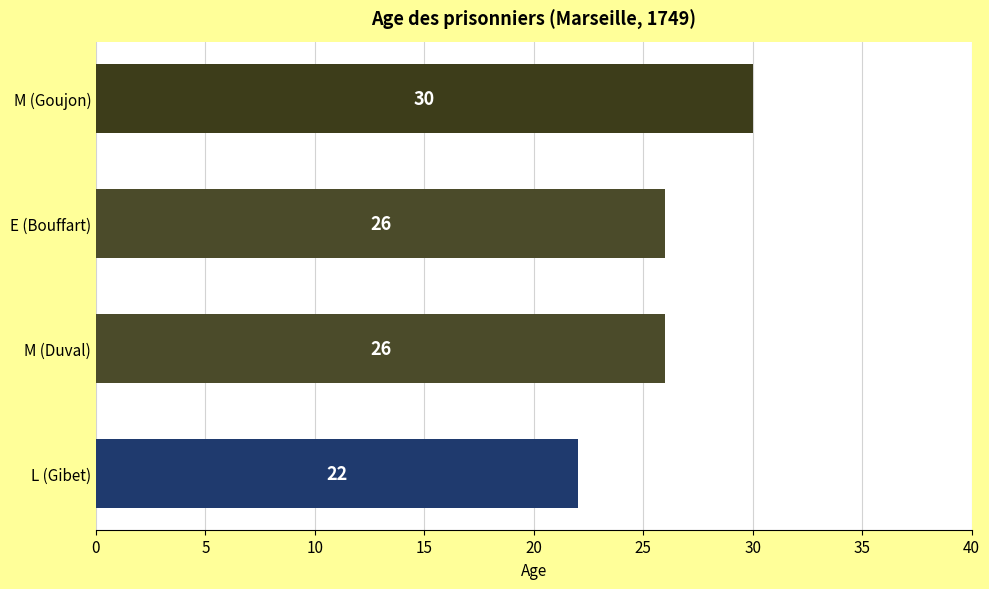

True or false: the data shows 9 at L (Gibet).

False